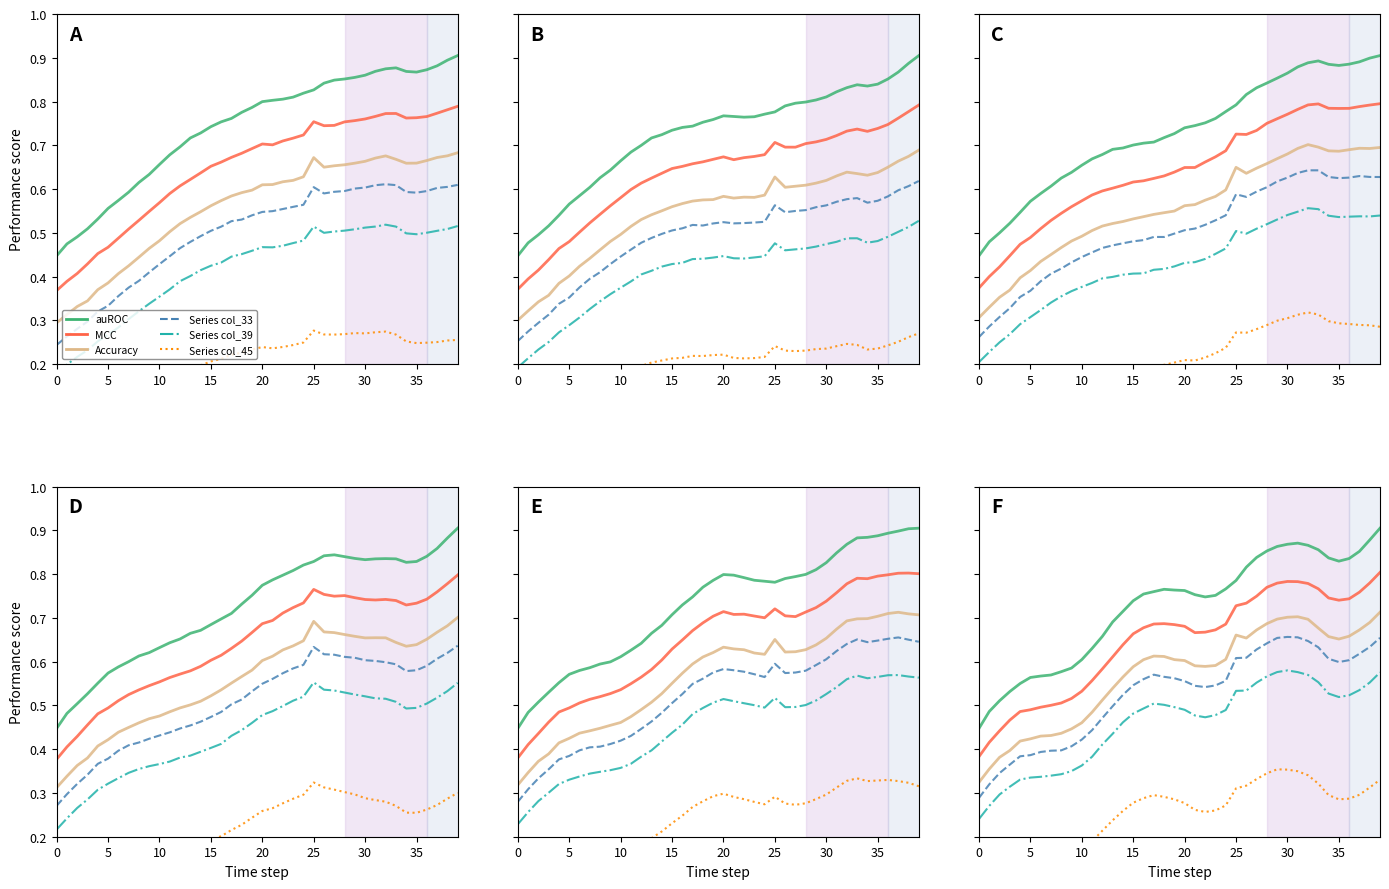

How many auROC values are between 0 and 1?

40